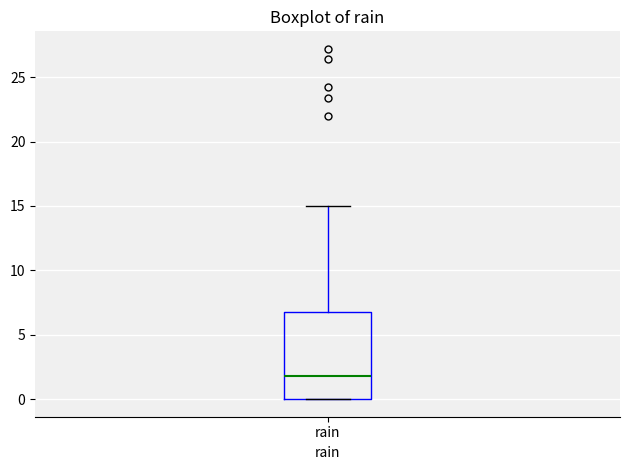

Where does the median line of the box for rain sit on the y-axis? The values are not printed on the chart, so give them approximately, as read against the axis.

2